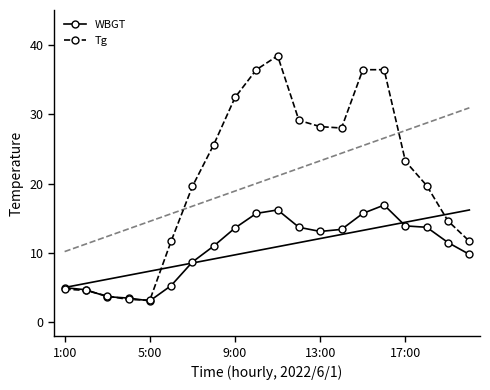

How many times do WBGT and Tg cross each other?

3